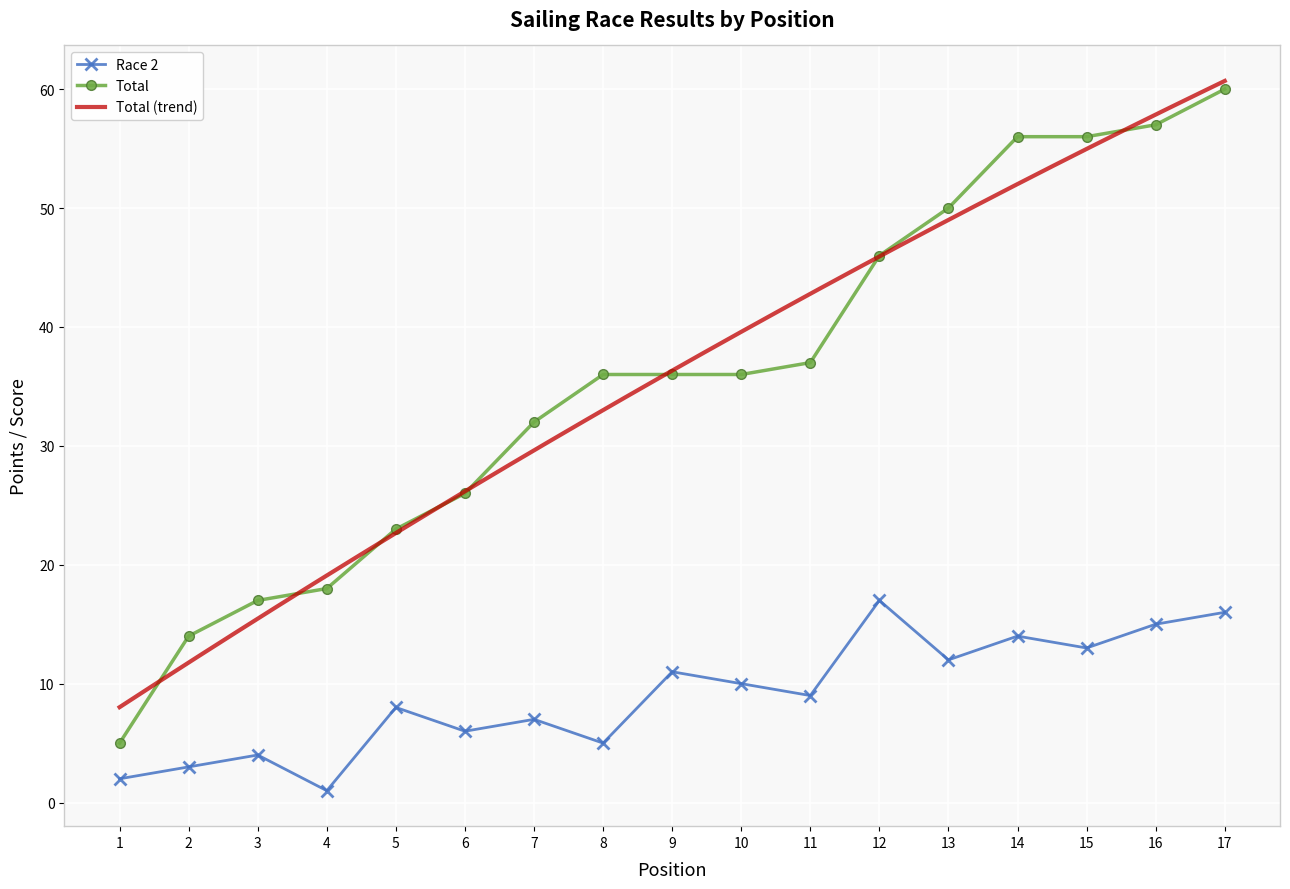

Is it true that Race 2 equals 7 at 15?

False